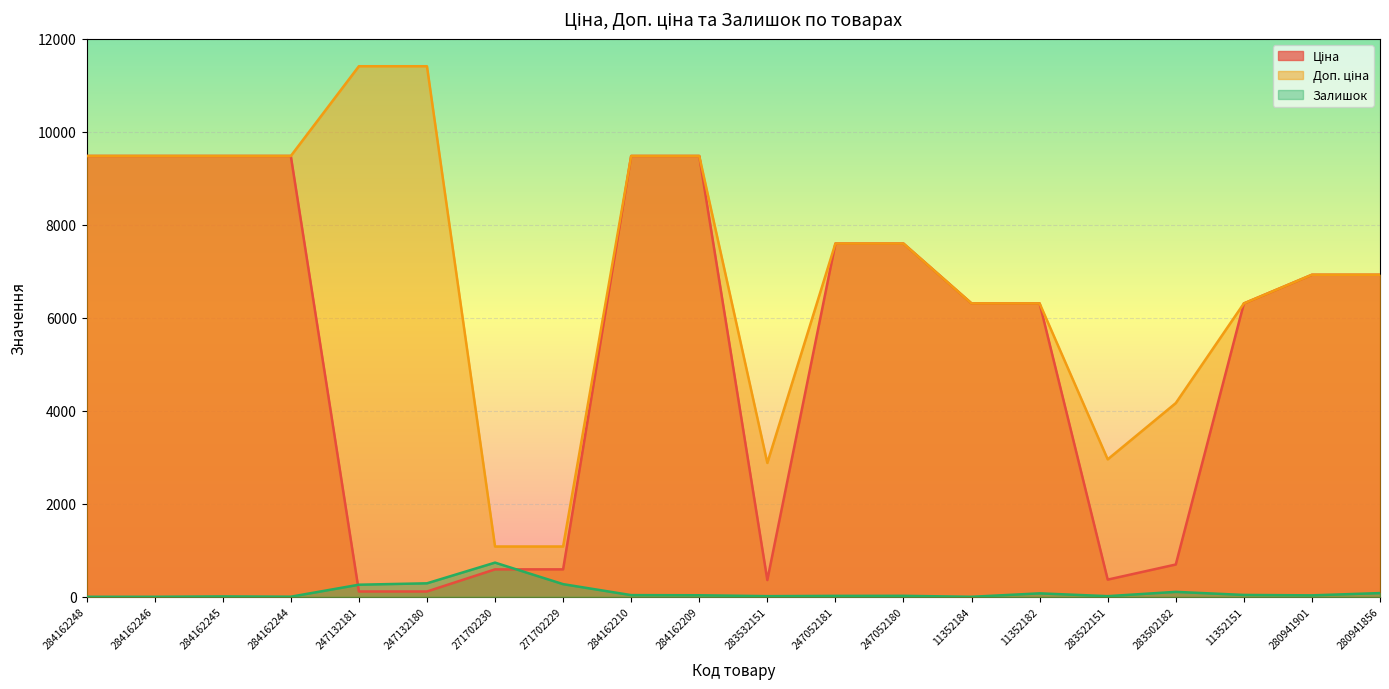

Does the chart display data point markers on the line(s)?

No